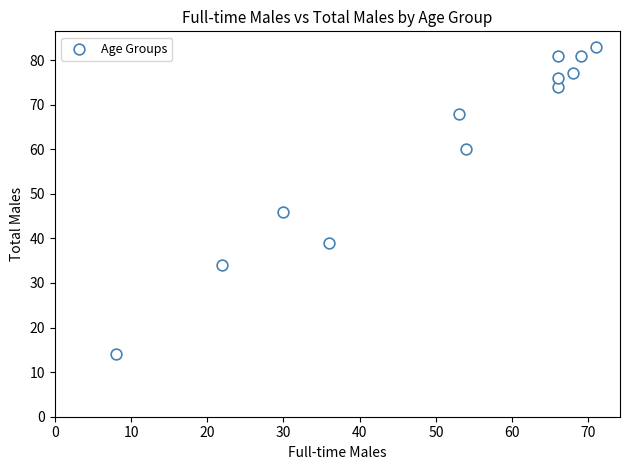

What Y value in the scatter plot is closest to 48?

46